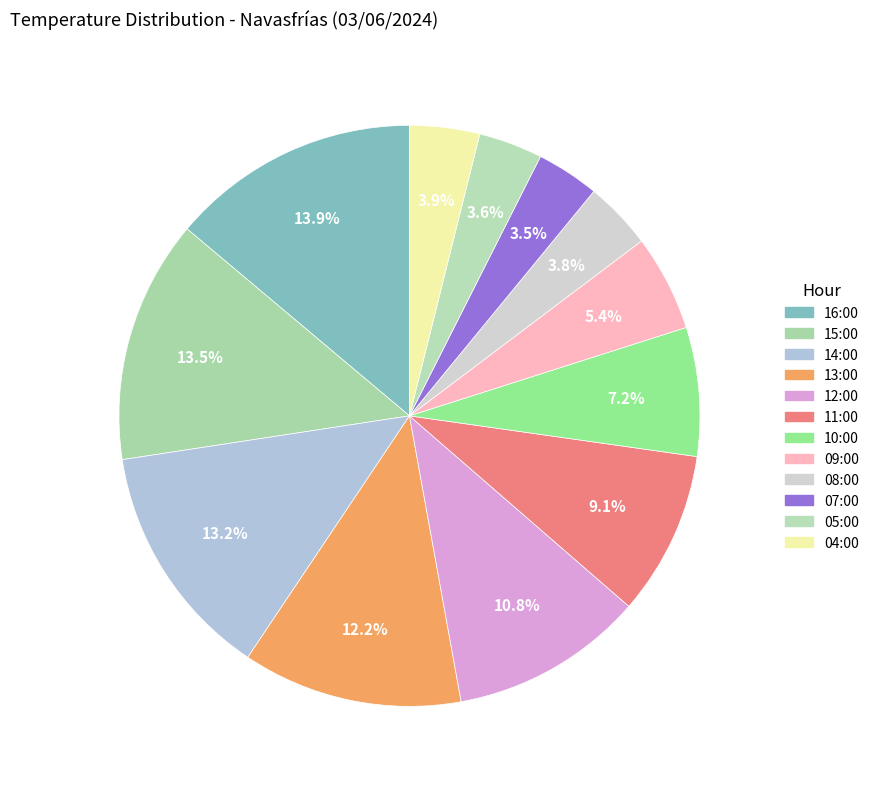

Which category has the smallest portion of the pie?

07:00